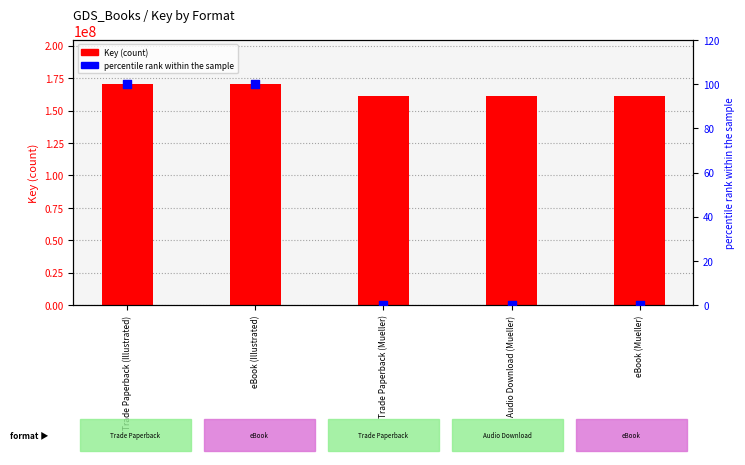

Which series reaches the minimum Y coordinate?

percentile rank within the sample